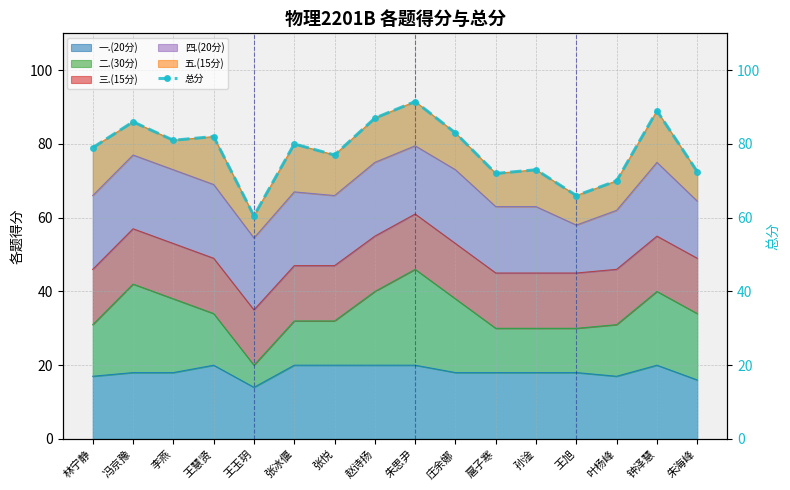

Reading right to left, what are all the values shown in this chart?

朱海峰=72.5	钟泽慧=89.0	叶杨峰=70.0	王旭=66.0	孙淦=73.0	扈子寒=72.0	庄余娜=83.0	朱思尹=91.5	赵诗扬=87.0	张悦=77.0	张冰偃=80.0	王玉玥=60.5	王慧贤=82.0	李燕=81.0	冯京豫=86.0	林宁静=79.0